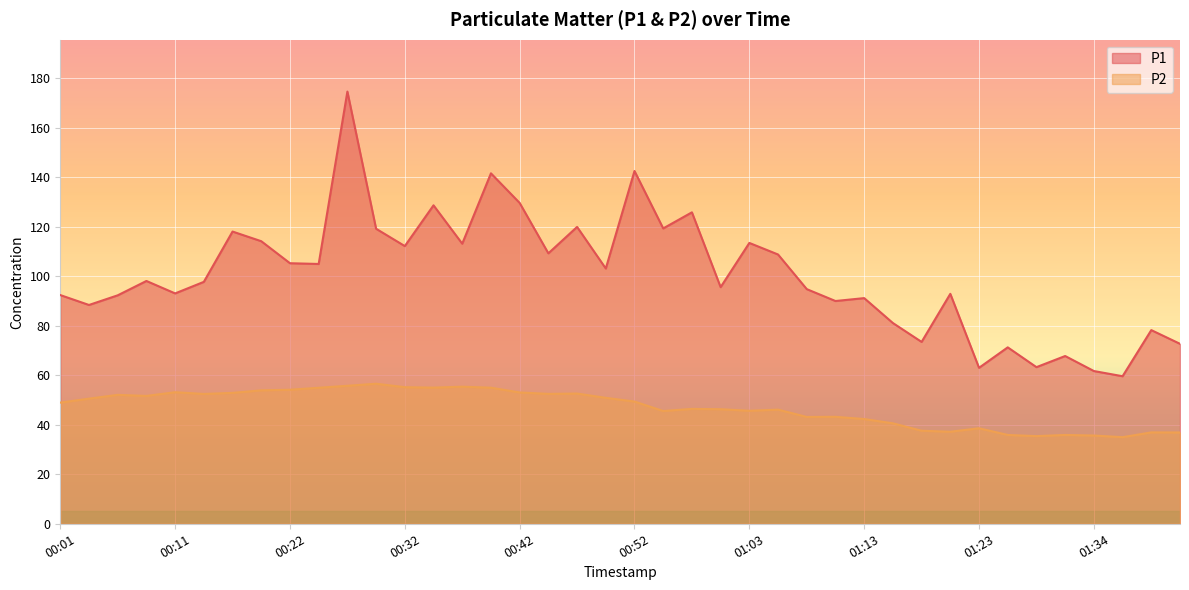

What is the difference between the maximum and minimum values in the P2 series?

21.6